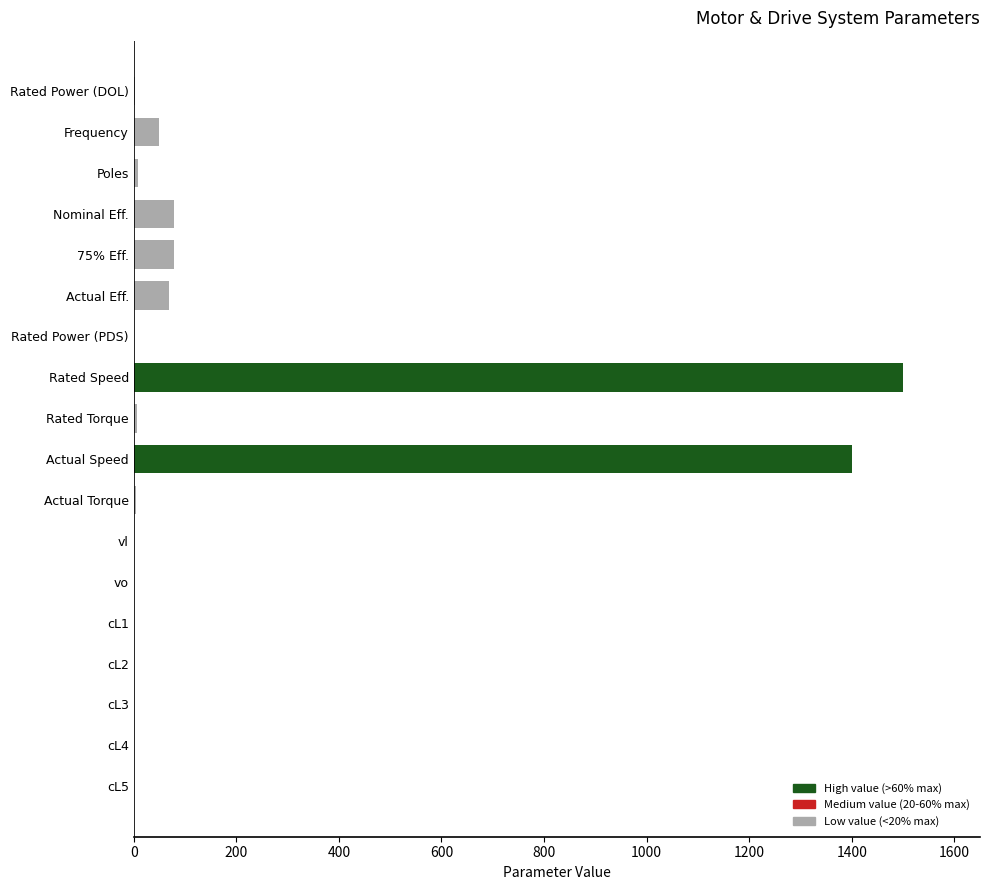

What is the greatest value displayed?

1500.0